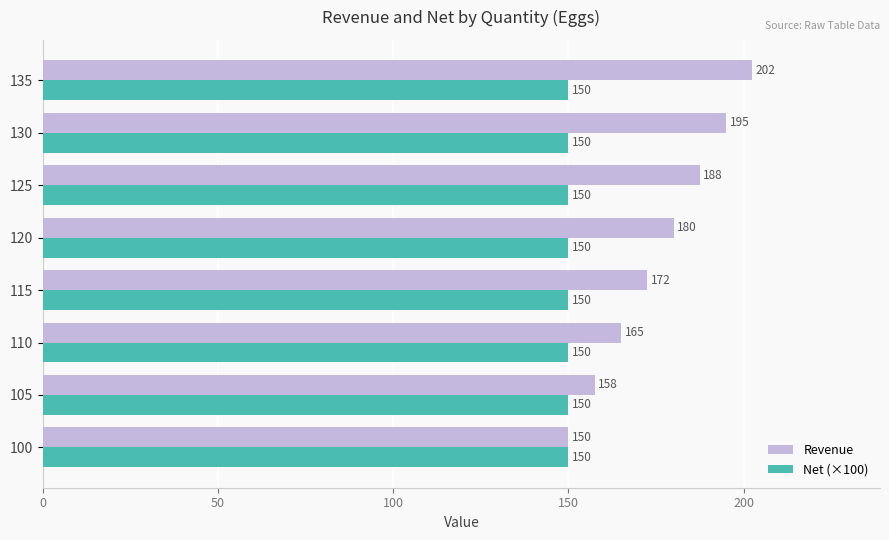

At which label does Revenue reach its minimum?

100